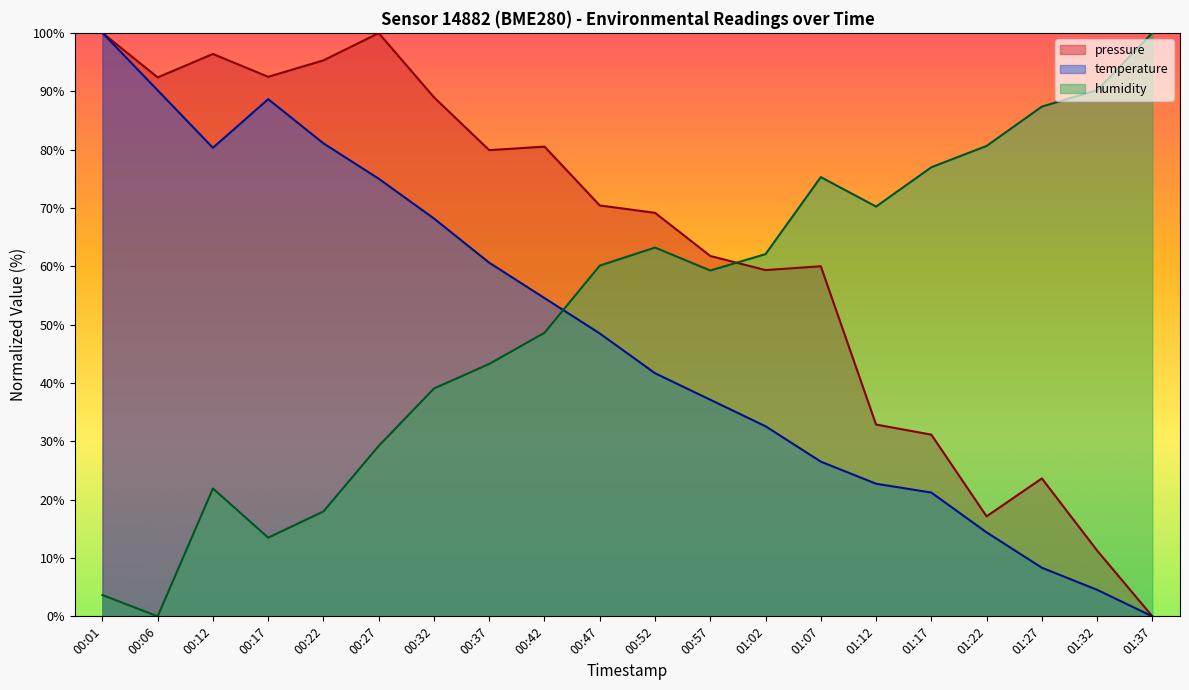

At 00:42, list the series in order from largest to smallest.

pressure, temperature, humidity